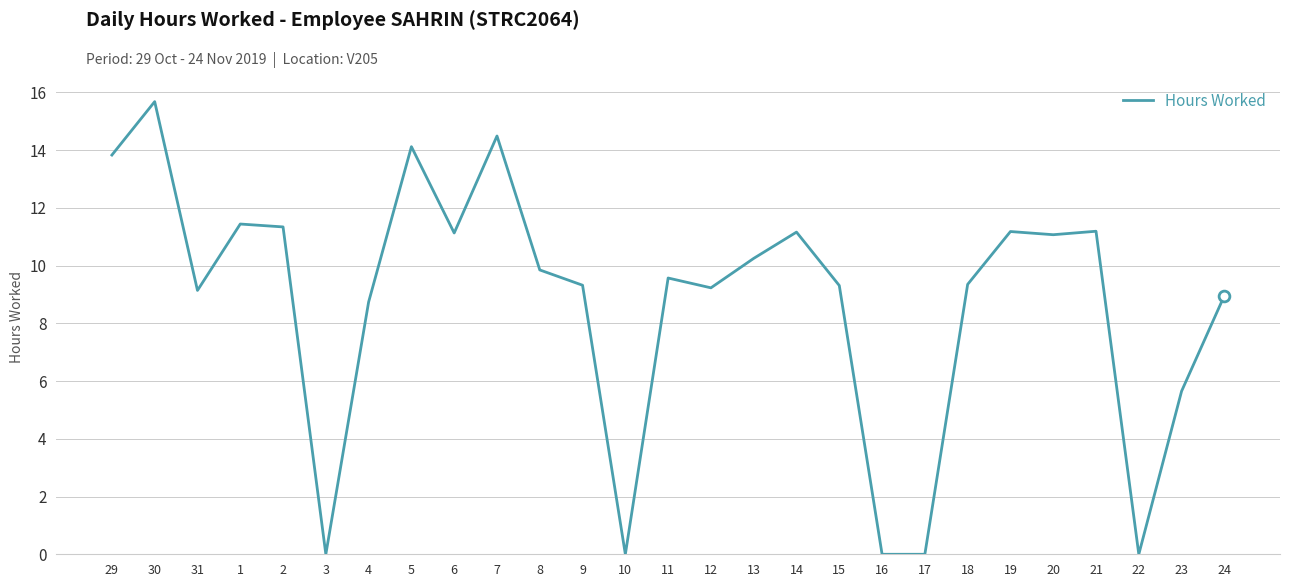

What is the ratio of the value at 23 to the value at 5?

0.4